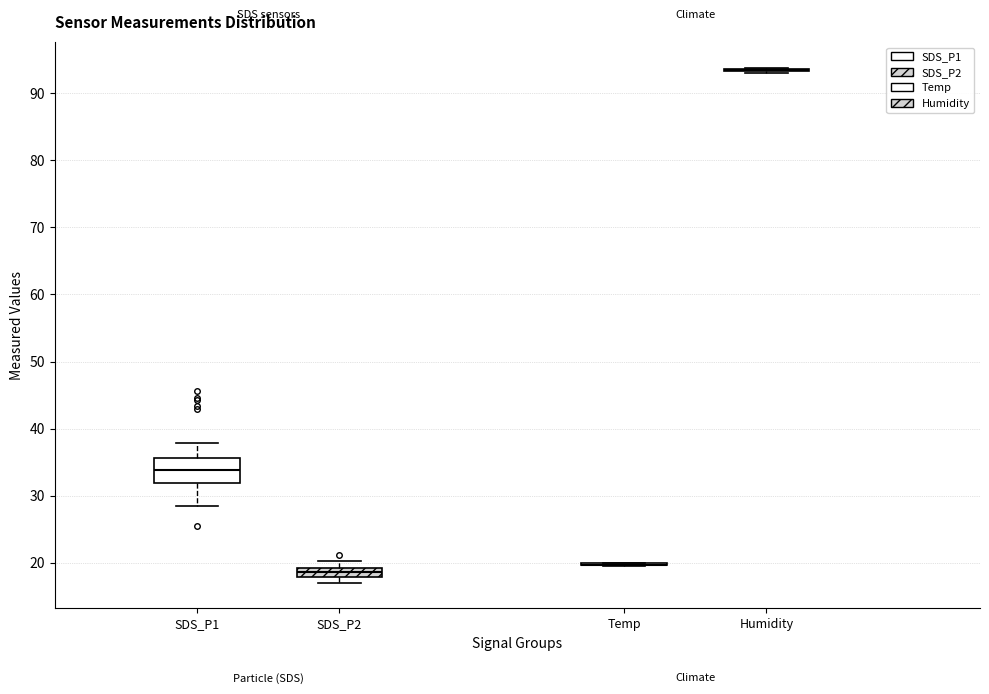

Where does the upper whisker of the box for SDS_P1 end on the y-axis? The values are not printed on the chart, so give them approximately, as read against the axis.

38